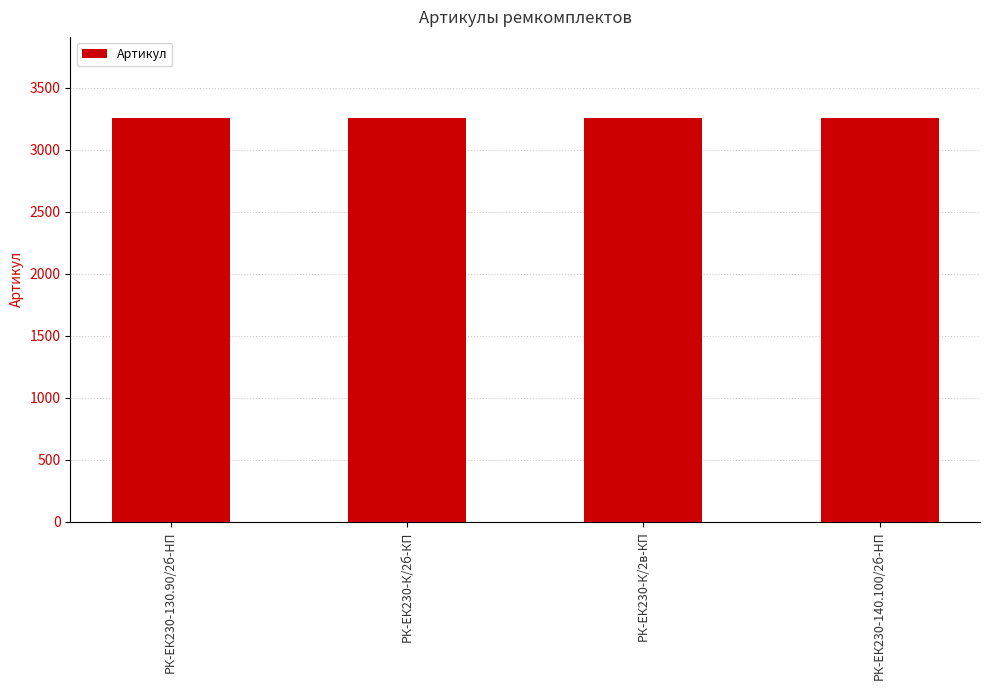

What is the sum of all values?

13028